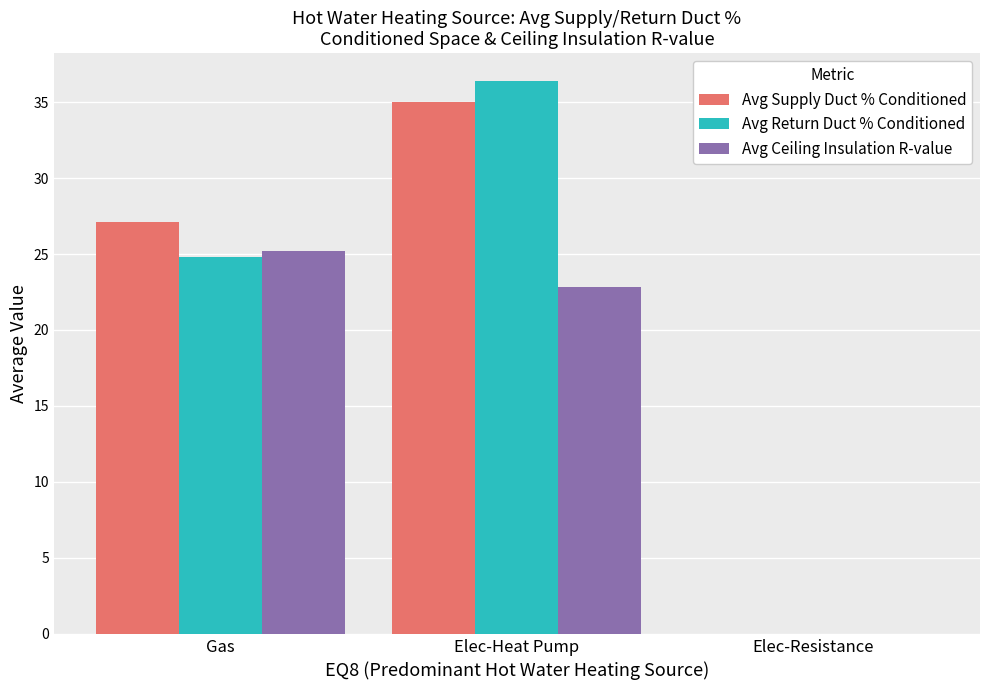

Reading right to left, extract all data points from this chart.

Avg Supply Duct % Conditioned: Elec-Resistance=0.0	Elec-Heat Pump=35.0	Gas=27.1
Avg Return Duct % Conditioned: Elec-Resistance=0.0	Elec-Heat Pump=36.4	Gas=24.8
Avg Ceiling Insulation R-value: Elec-Resistance=0.0	Elec-Heat Pump=22.8	Gas=25.2